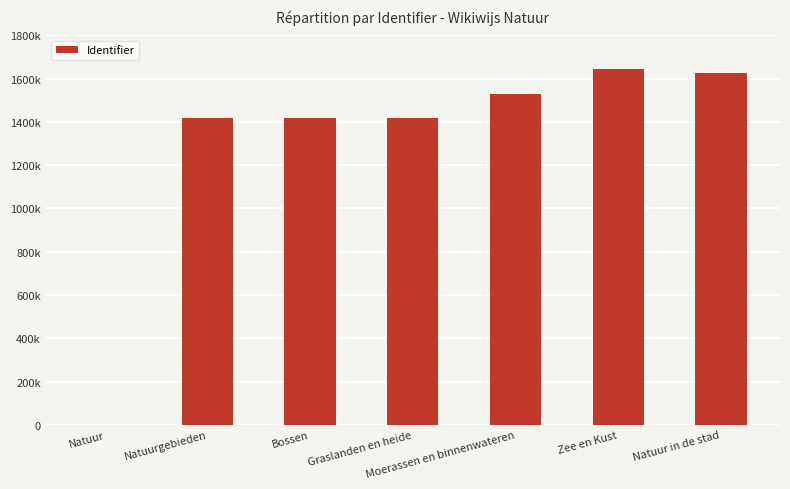

What is the average value?

1292926